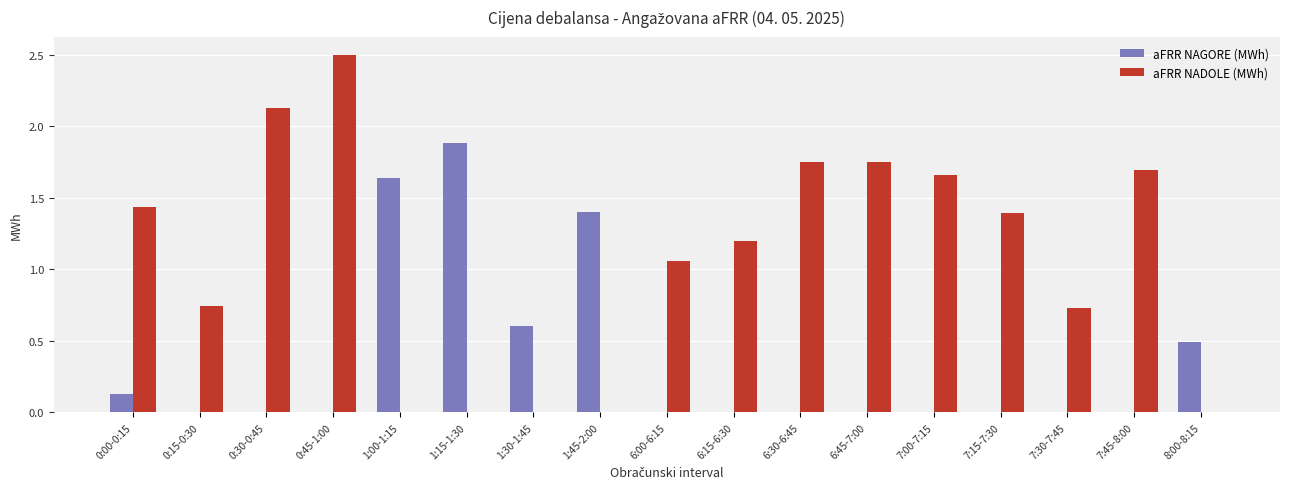

True or false: aFRR NADOLE (MWh) has a value of 0.5 at 7:30-7:45.

False